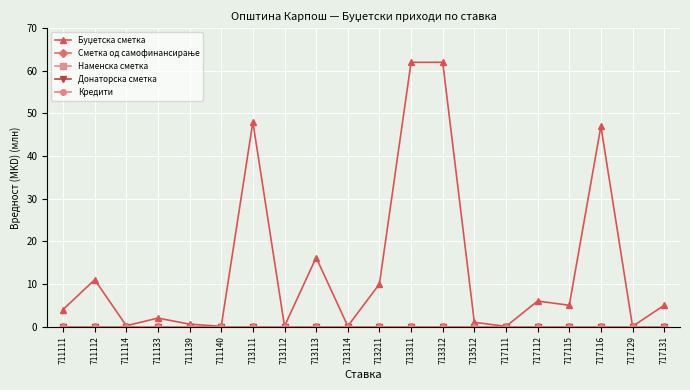

Which series changed the most between 711140 and 717112?

Буџетска сметка